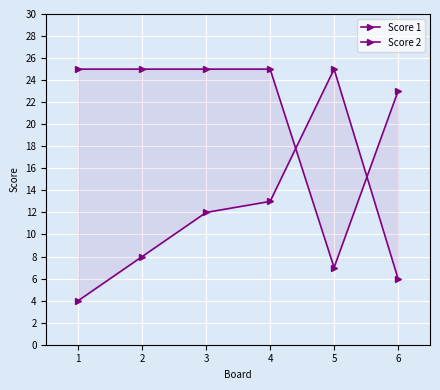

Is this an area chart (filled region under the line)?

No